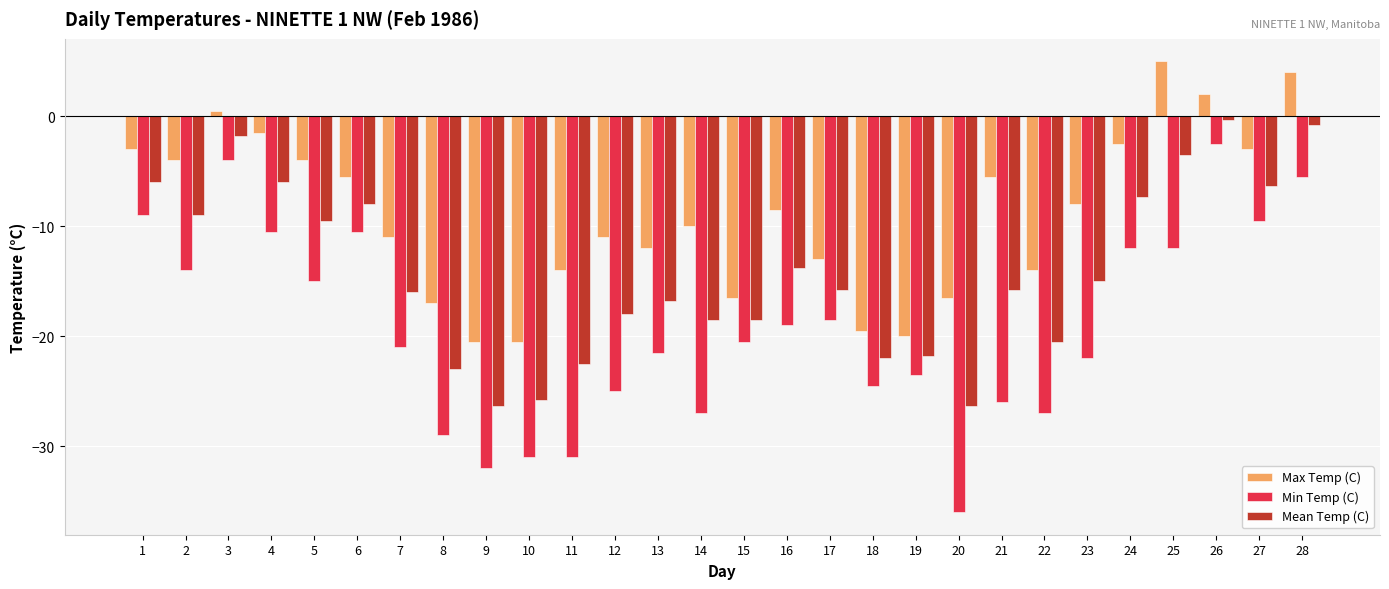

Reading left to right, extract all data points from this chart.

Max Temp (C): -3.0	-4.0	0.5	-1.5	-4.0	-5.5	-11.0	-17.0	-20.5	-20.5	-14.0	-11.0	-12.0	-10.0	-16.5	-8.5	-13.0	-19.5	-20.0	-16.5	-5.5	-14.0	-8.0	-2.5	5.0	2.0	-3.0	4.0
Min Temp (C): -9.0	-14.0	-4.0	-10.5	-15.0	-10.5	-21.0	-29.0	-32.0	-31.0	-31.0	-25.0	-21.5	-27.0	-20.5	-19.0	-18.5	-24.5	-23.5	-36.0	-26.0	-27.0	-22.0	-12.0	-12.0	-2.5	-9.5	-5.5
Mean Temp (C): -6.0	-9.0	-1.8	-6.0	-9.5	-8.0	-16.0	-23.0	-26.3	-25.8	-22.5	-18.0	-16.8	-18.5	-18.5	-13.8	-15.8	-22.0	-21.8	-26.3	-15.8	-20.5	-15.0	-7.3	-3.5	-0.3	-6.3	-0.8